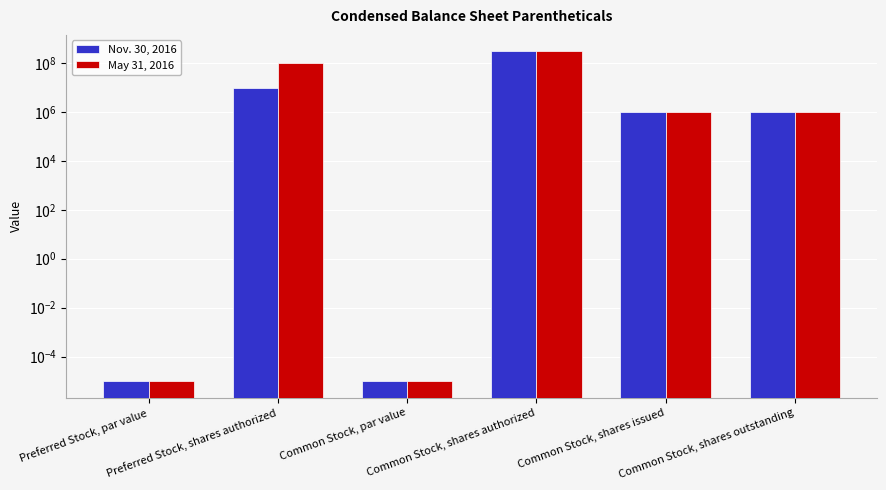

Where is Nov. 30, 2016 nearest to the value 150000000?

Preferred Stock, shares authorized